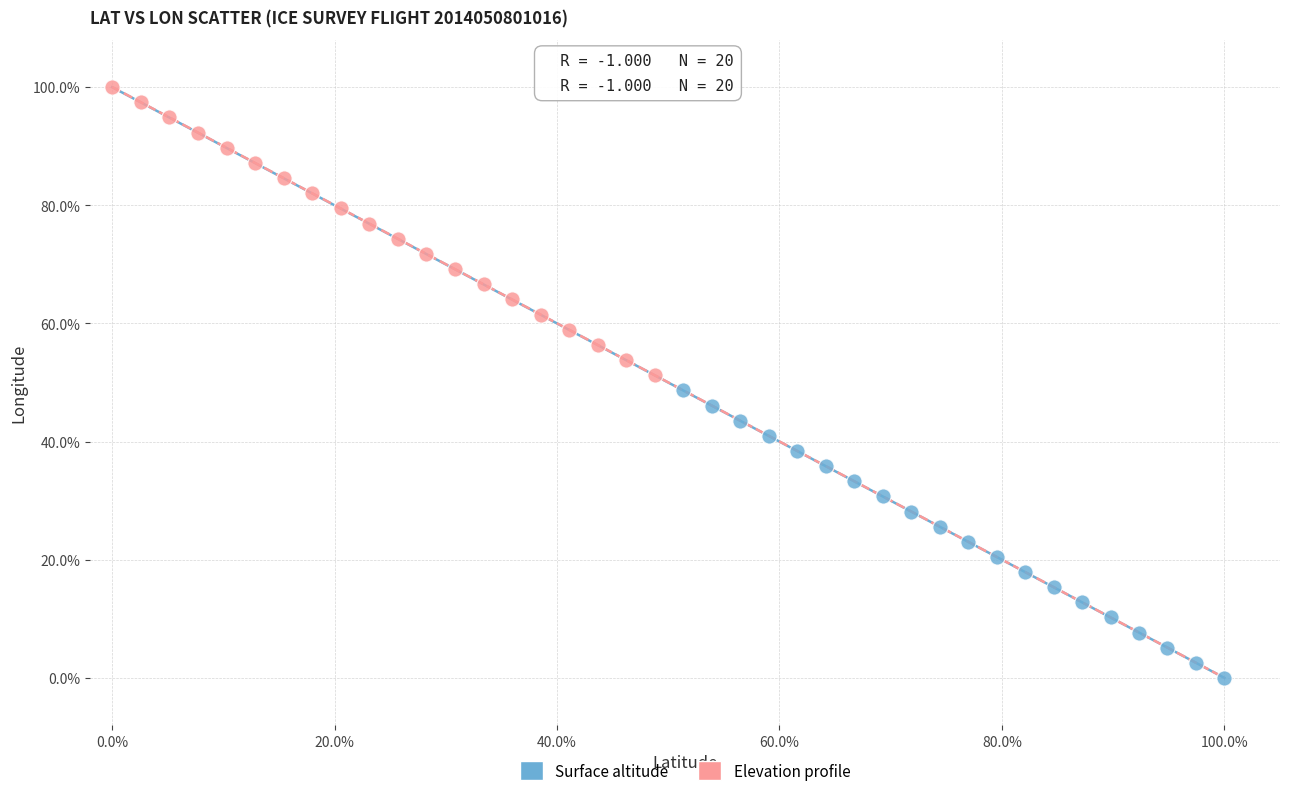

What are all the series names shown in the legend?

Surface altitude, Elevation profile